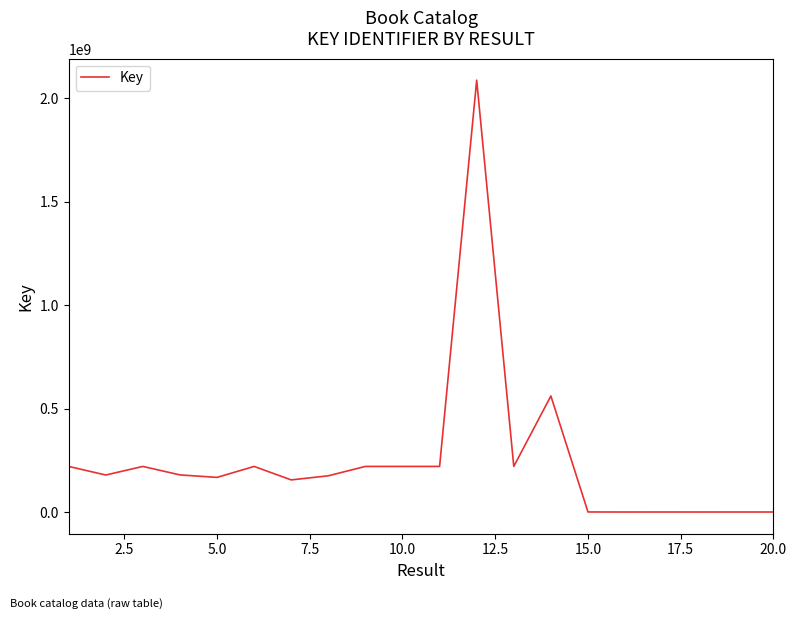

What is the average value?

252299082